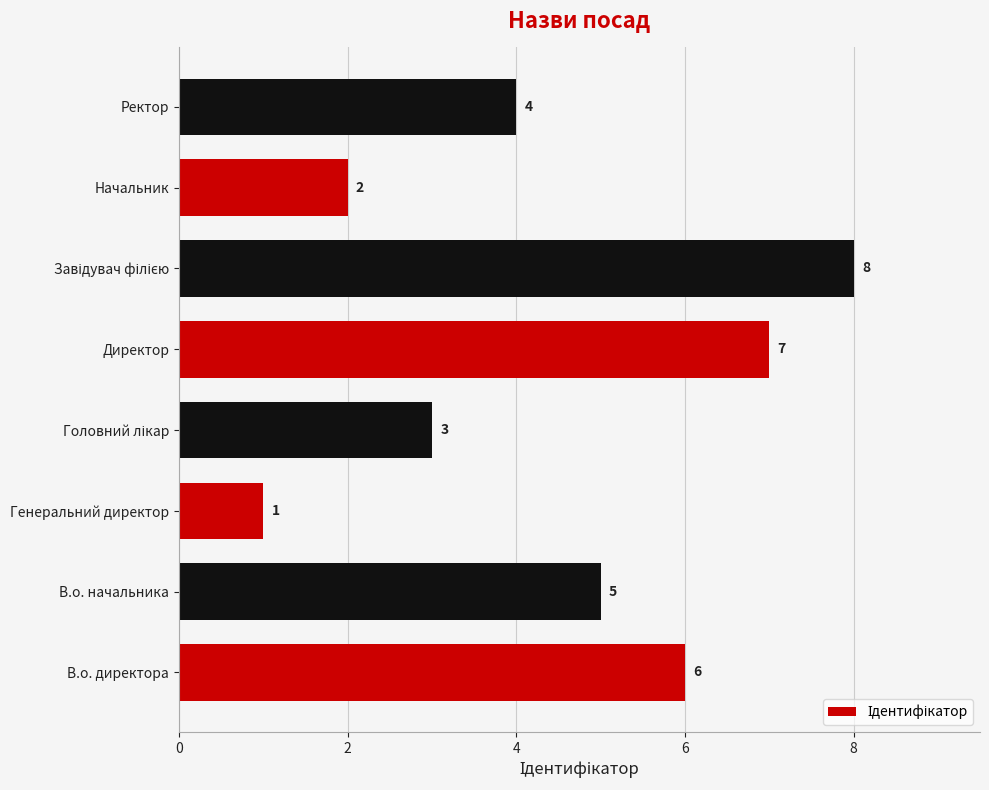

Is it true that the value at Начальник is 2?

True